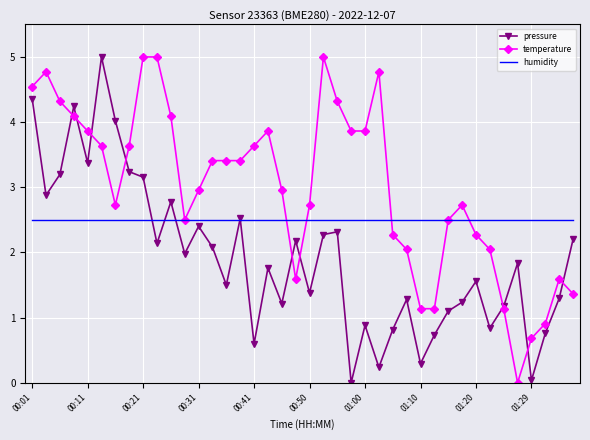

How many values in the pressure series are below 1?

10